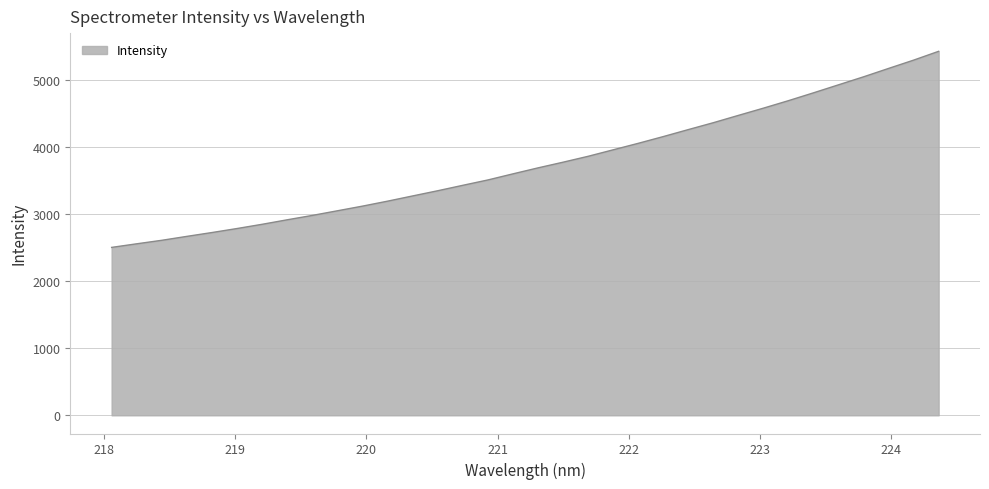

What is the difference between the maximum and minimum values?

2920.0